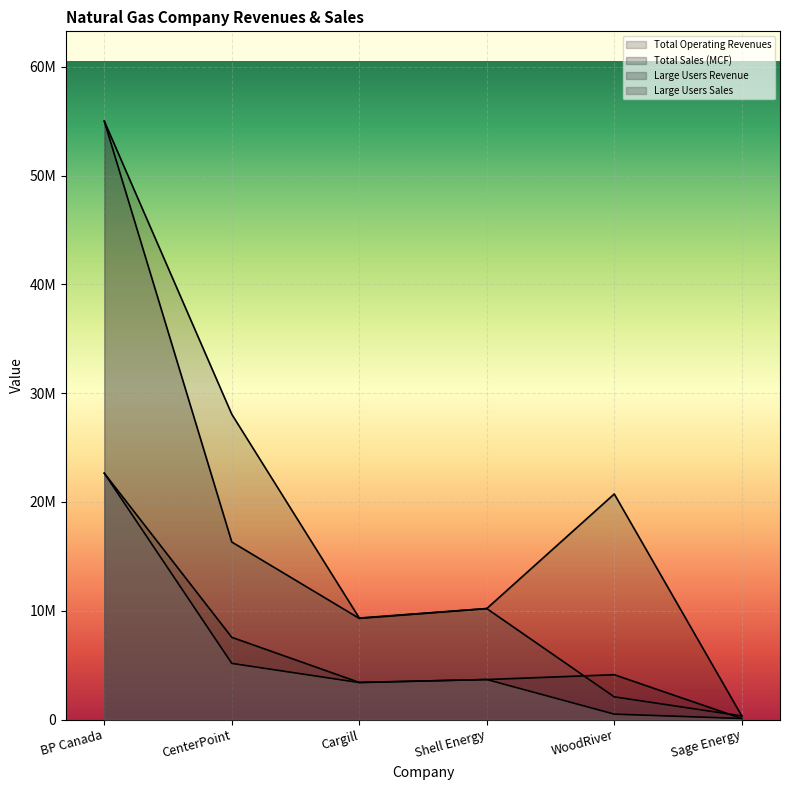

What is the sum of the Total Sales (MCF) values at Shell Energy and Cargill?

7098200